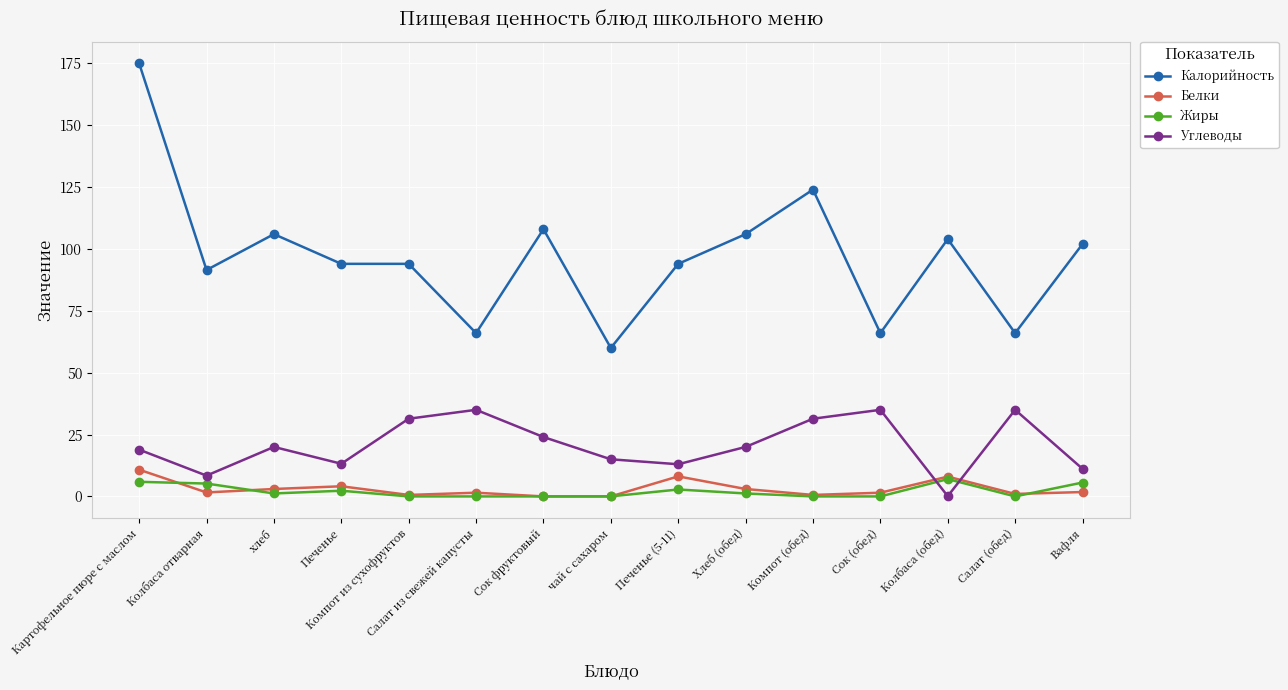

The value of Белки at Печенье (5-11) is 8.1. True or false?

True